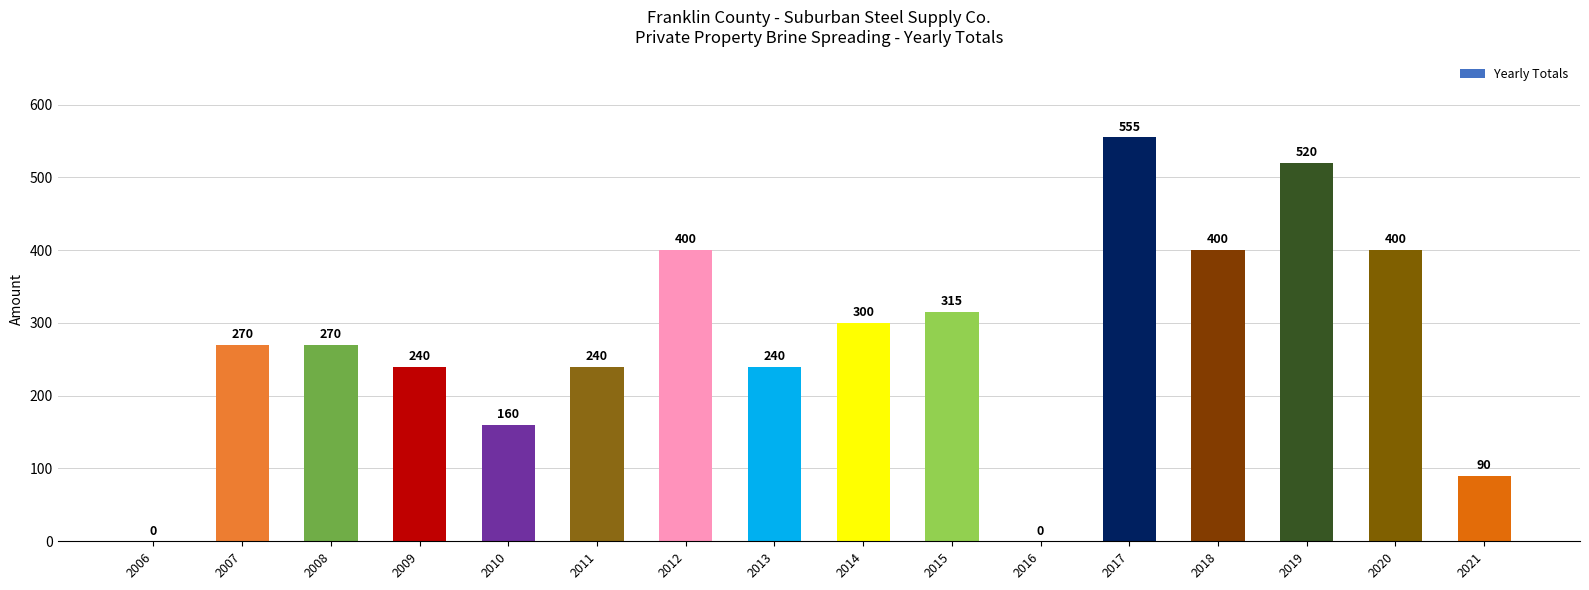

What is the approximate value at 2013, to the nearest 10?

240